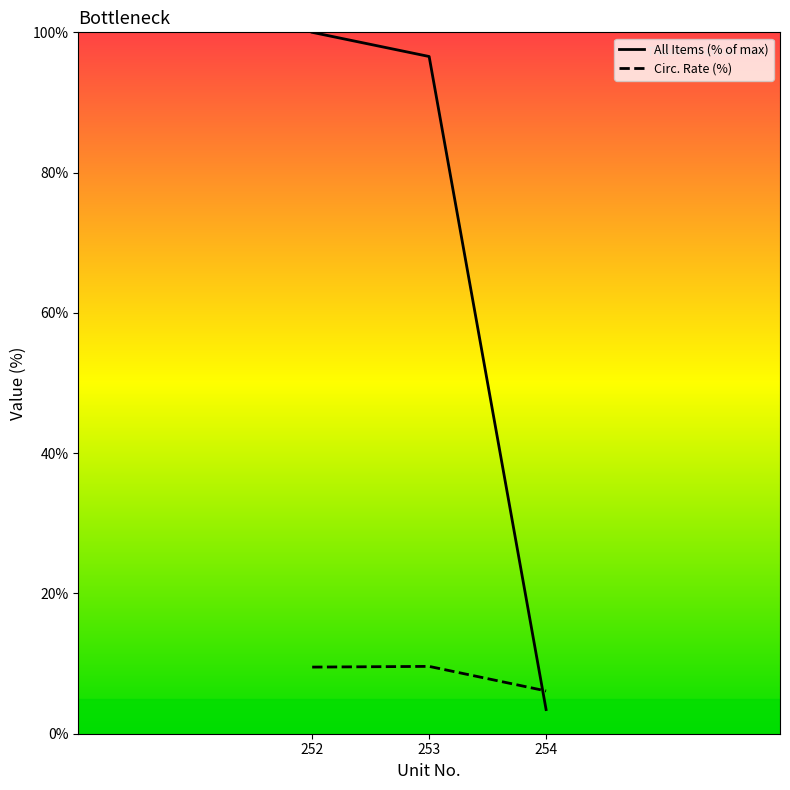

What is the total value across all series at 254?

9.5